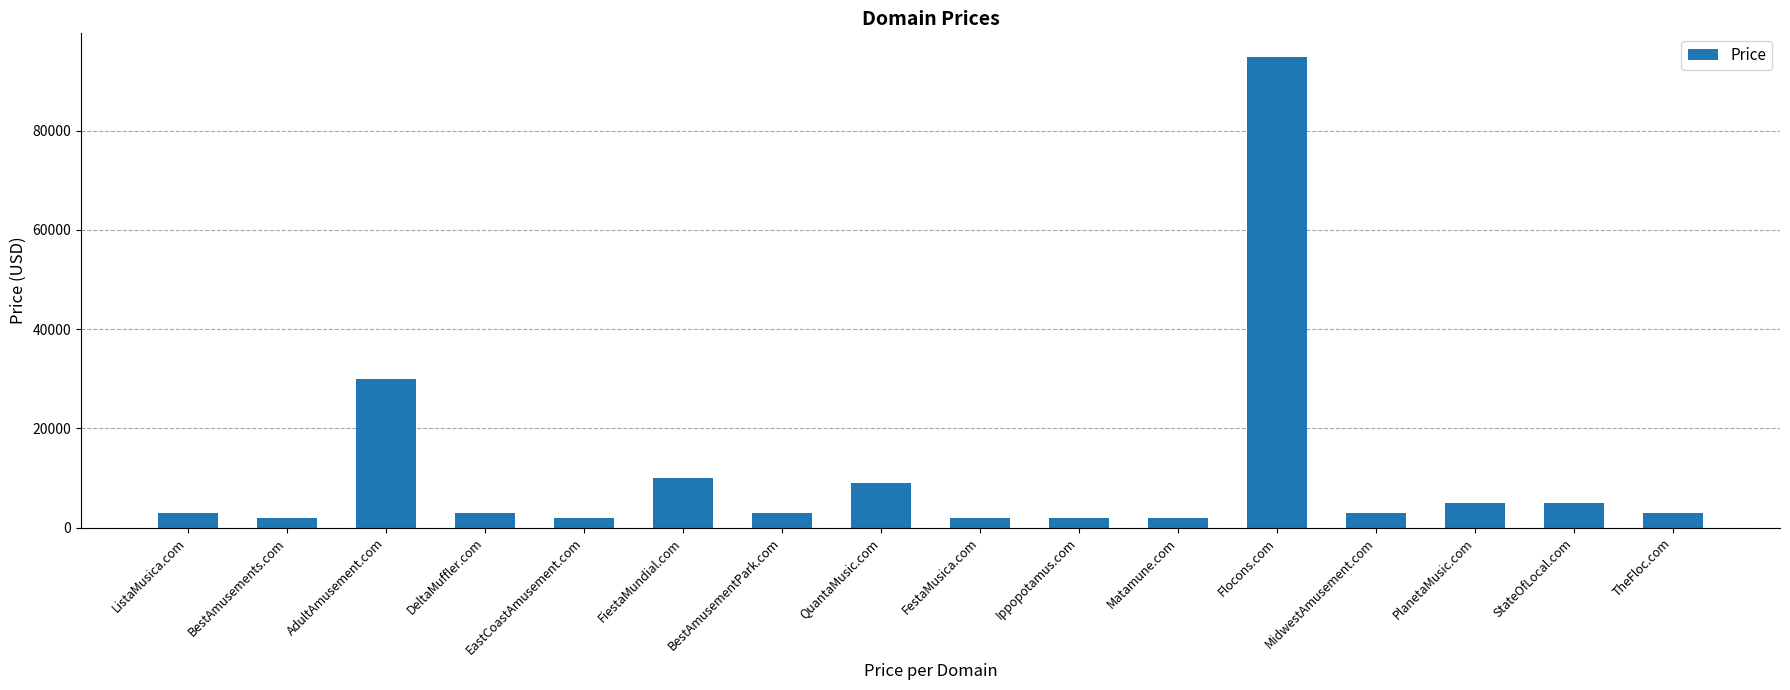

True or false: the data shows 2888 at BestAmusementPark.com.

True